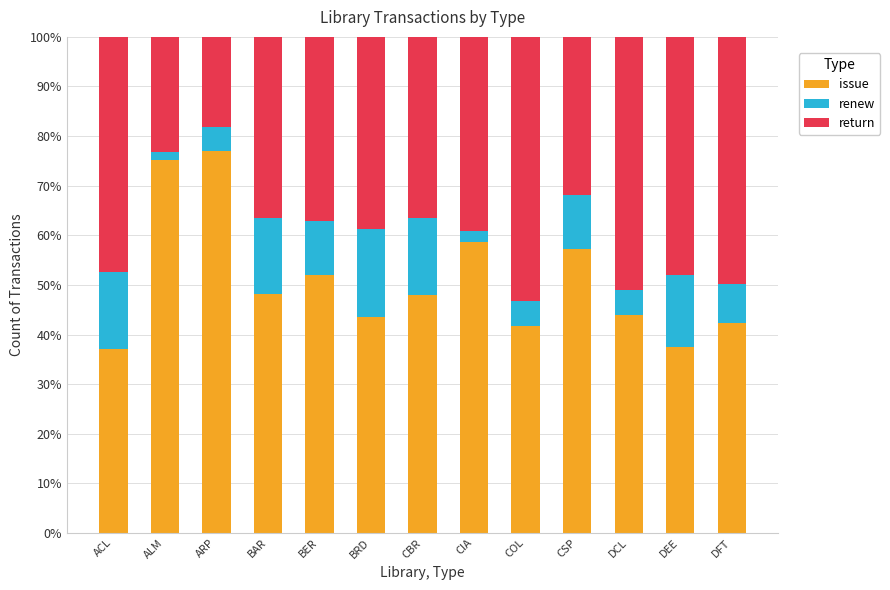

Is it true that issue equals 24.2 at BAR?

False